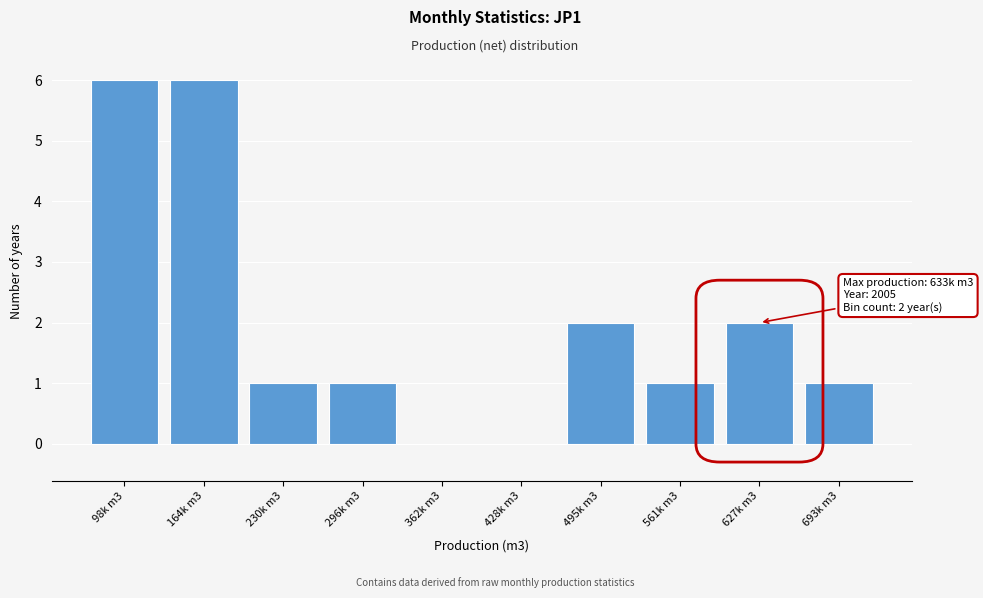

Reading right to left, list all the values displayed in this chart.

693k m3=1	627k m3=2	561k m3=1	495k m3=2	428k m3=0	362k m3=0	296k m3=1	230k m3=1	164k m3=6	98k m3=6